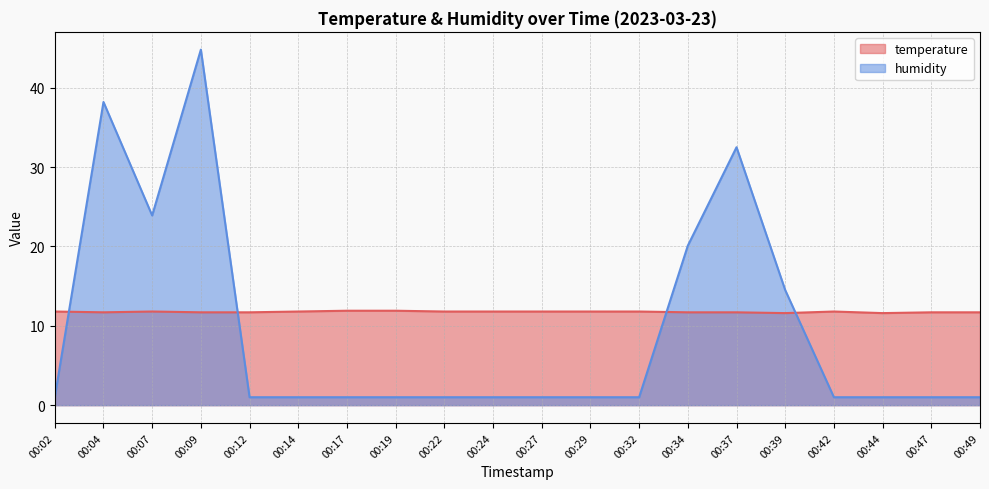

Does the chart have visible grid lines?

Yes